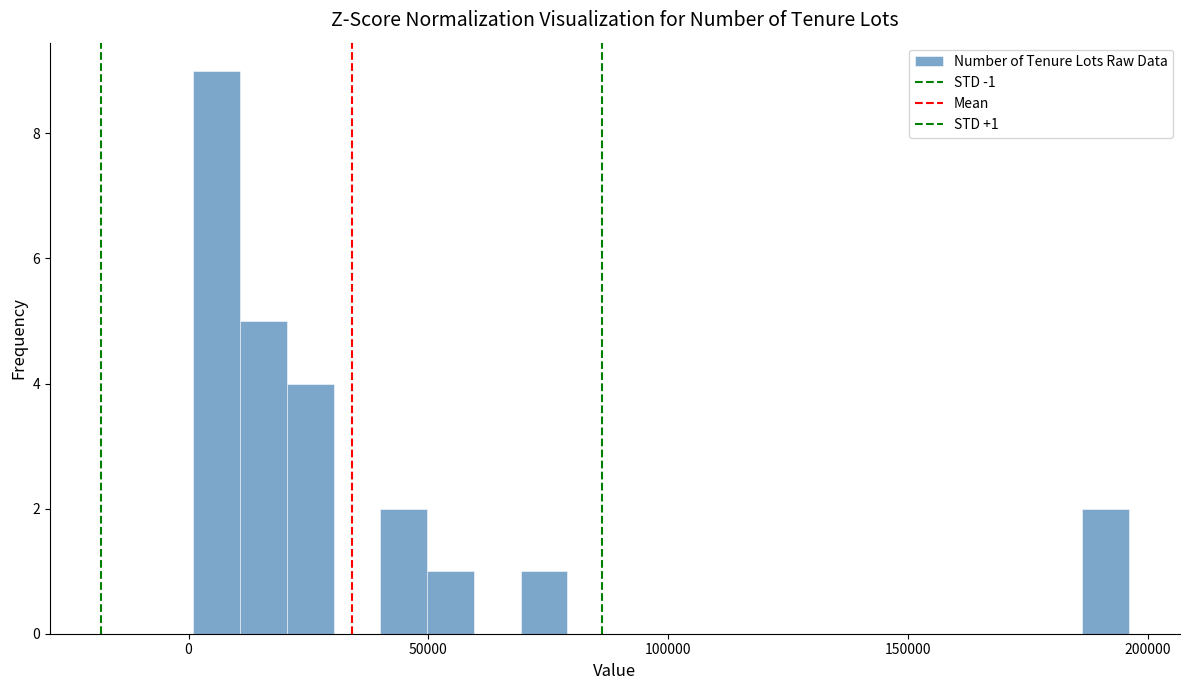

Read against the x-axis, roughly where is the centre of the tallest bar?

5000